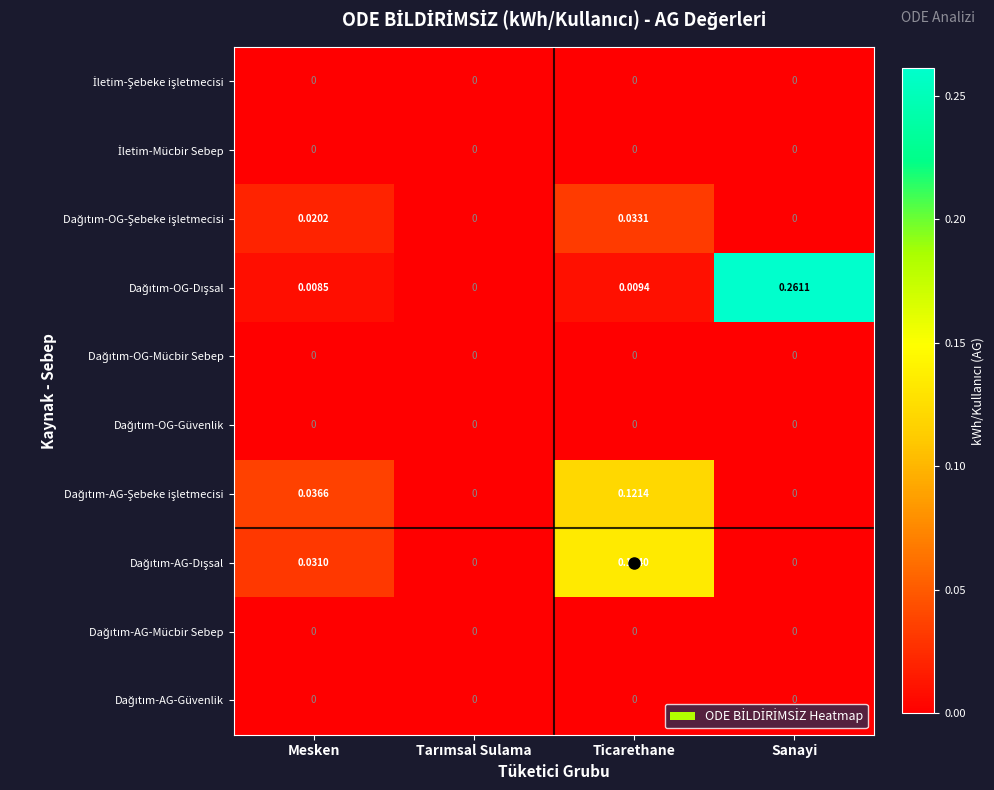

At which category is the sum across all series the highest?

Ticarethane